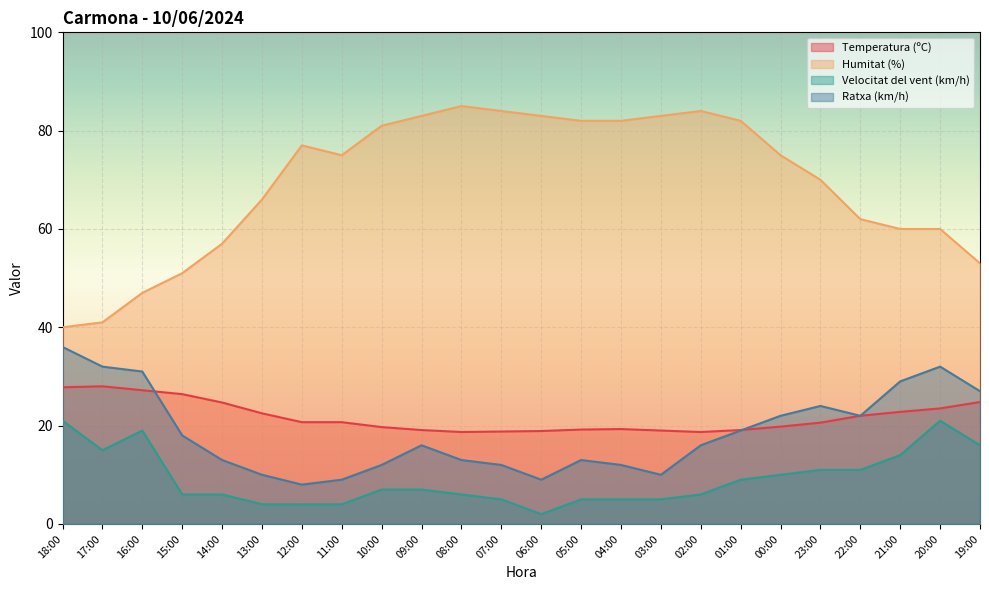

What is the value of the Ratxa (km/h) point at the 9th from the left?

12.0